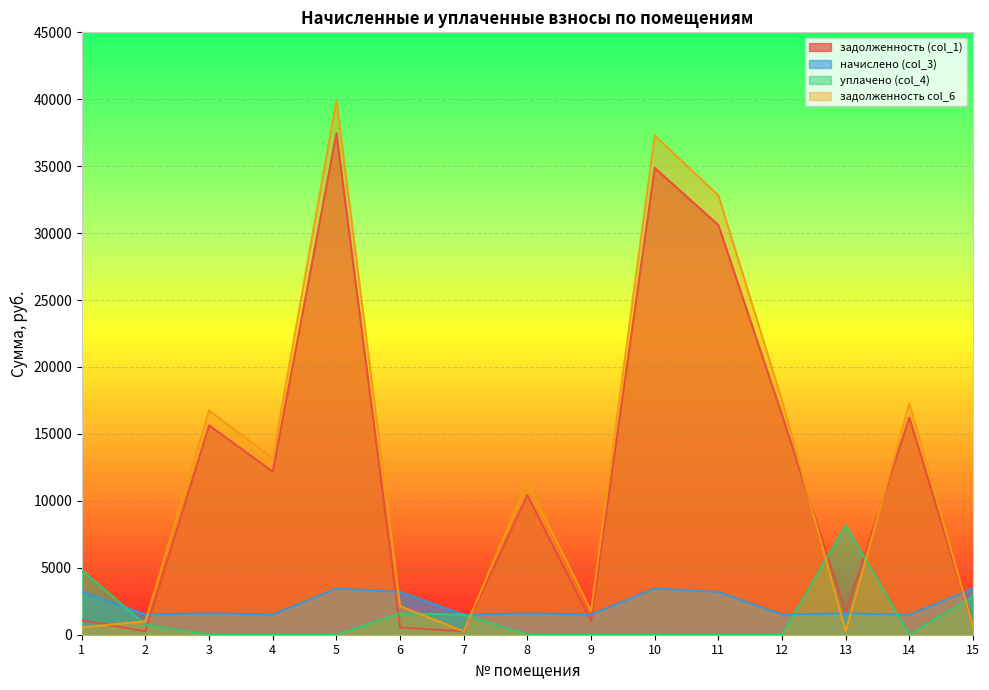

Which category has the lowest value across all series?

3